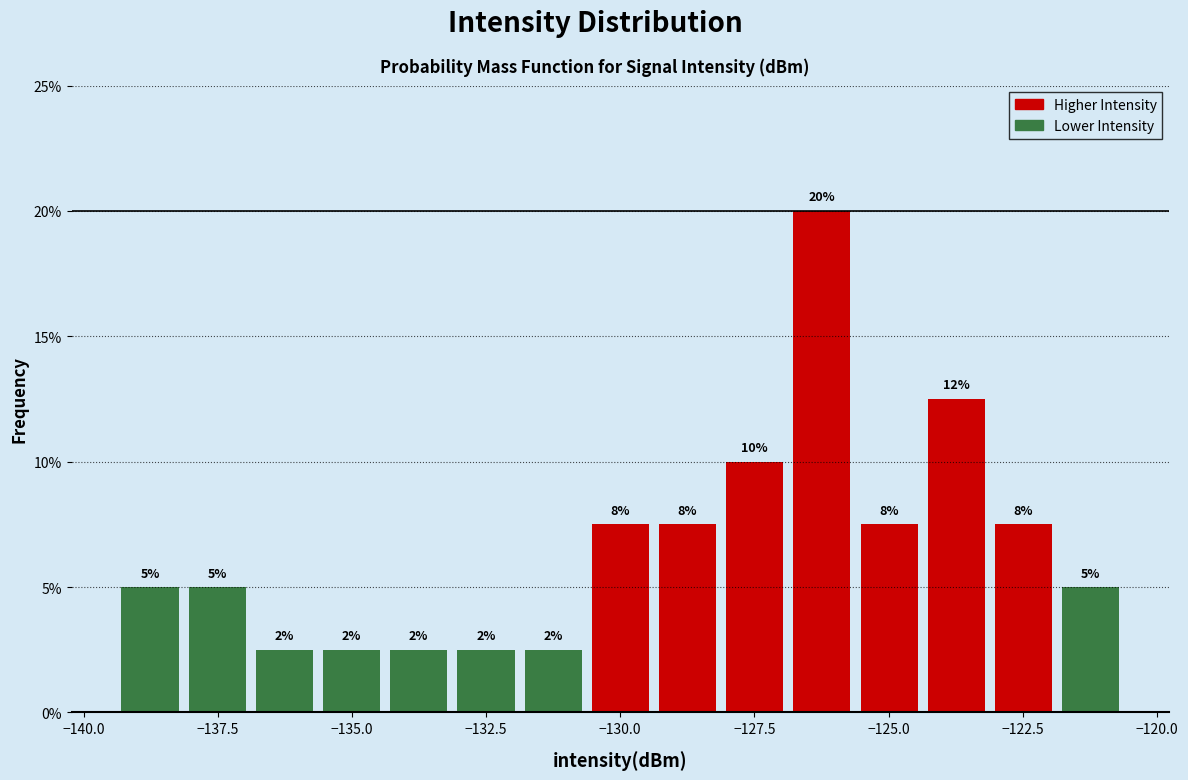

Read against the x-axis, roughly where is the centre of the tallest bar?

-126.0